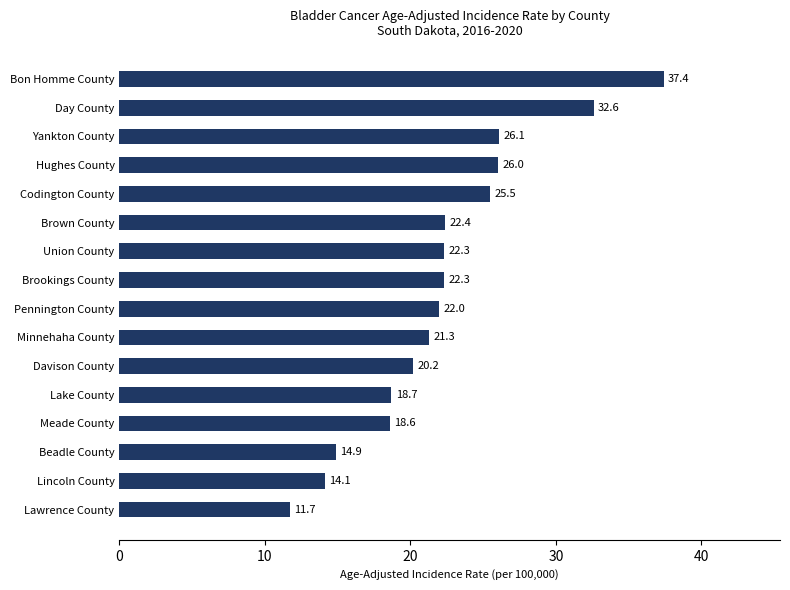

What is the sum of all values?

356.1